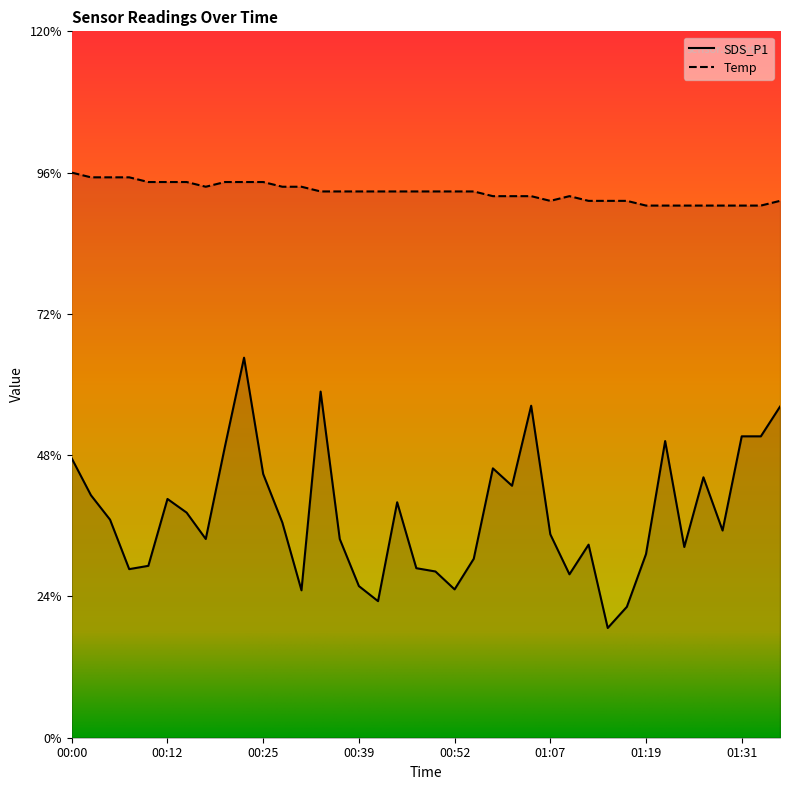

What is the label of the 32nd point from the right?

00:15